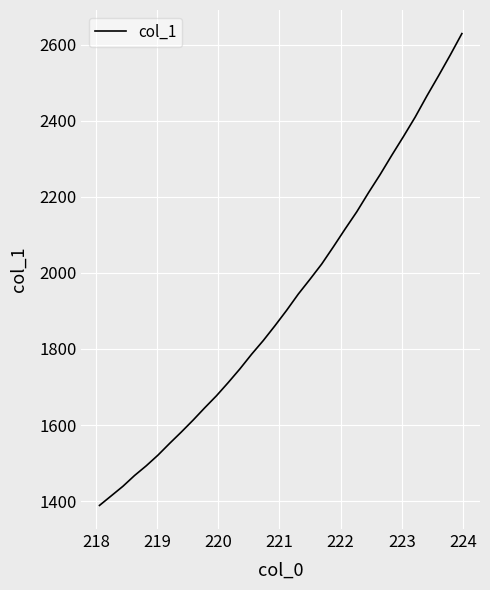

What is the greatest value displayed?

2629.0